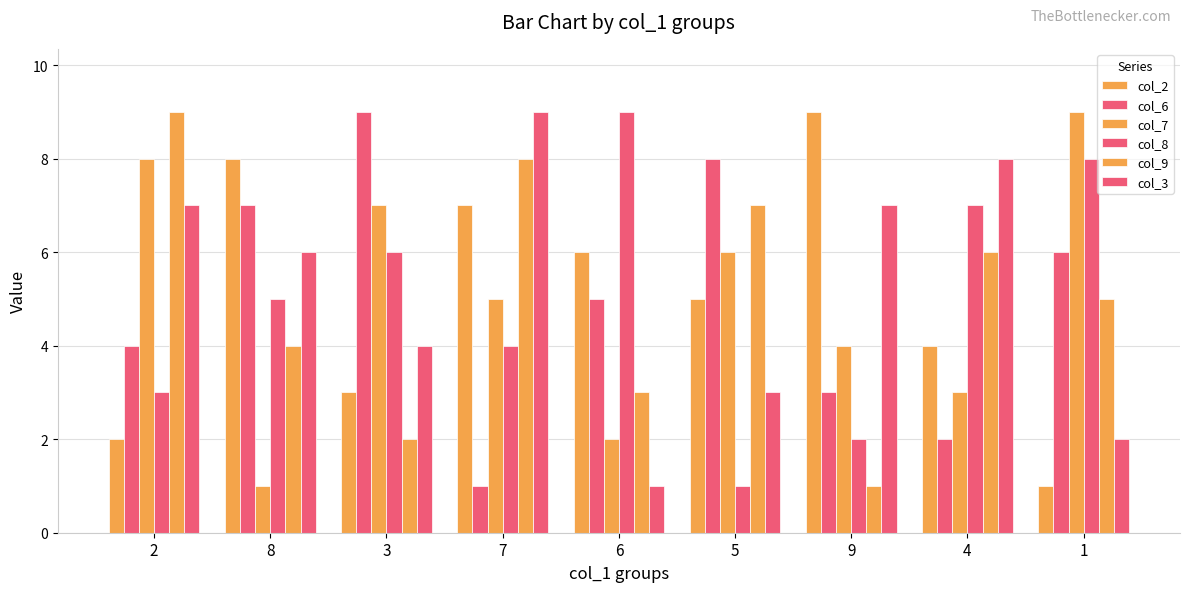

How many bars are there in each group?

6